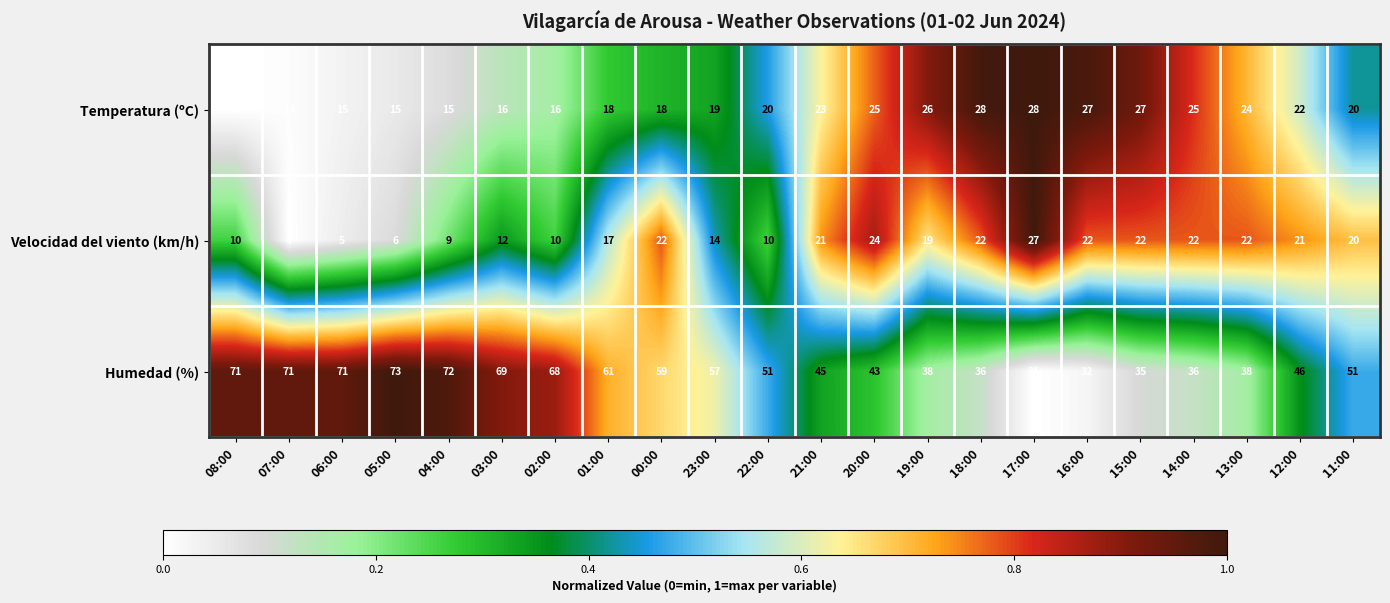

True or false: Humedad (%) has a value of 72 at 04:00.

True